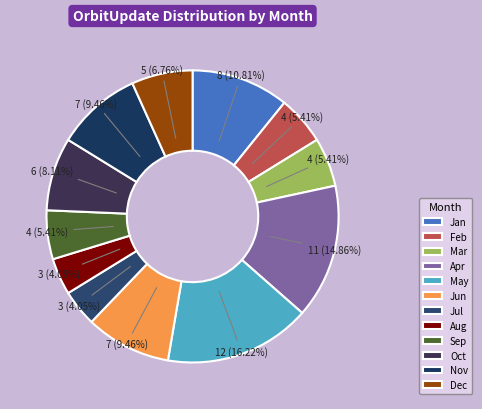

Does any single category account for the majority?

No